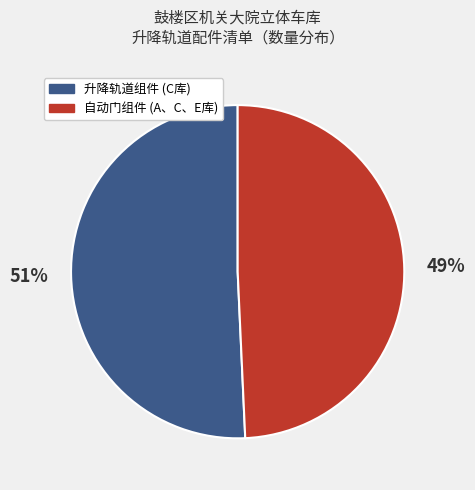

Is there a majority slice in this chart?

Yes